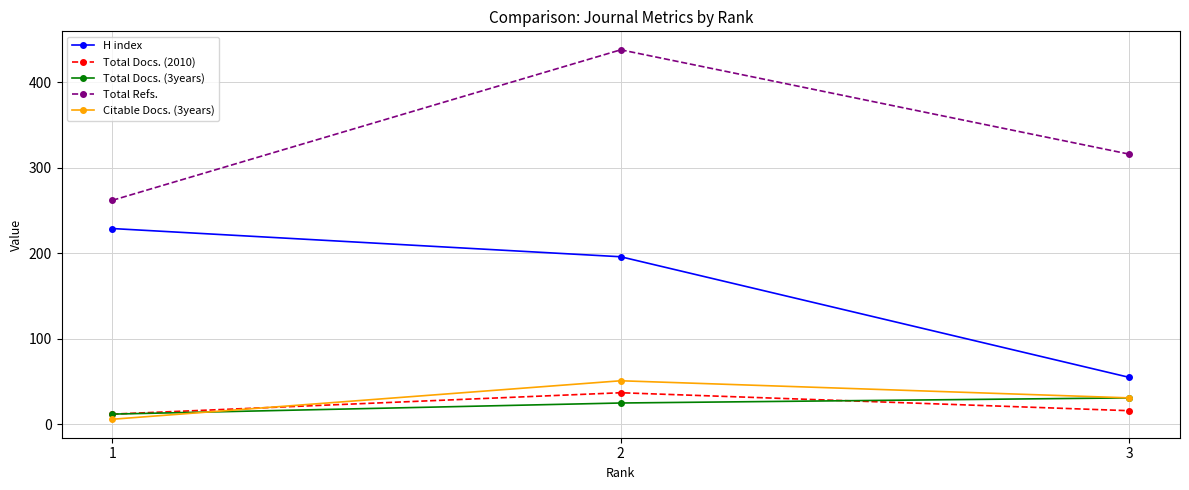

Reading left to right, transcribe all the data shown in this chart.

H index: 229	196	55
Total Docs. (2010): 12	37	16
Total Docs. (3years): 12	25	31
Total Refs.: 262	438	316
Citable Docs. (3years): 6	51	31